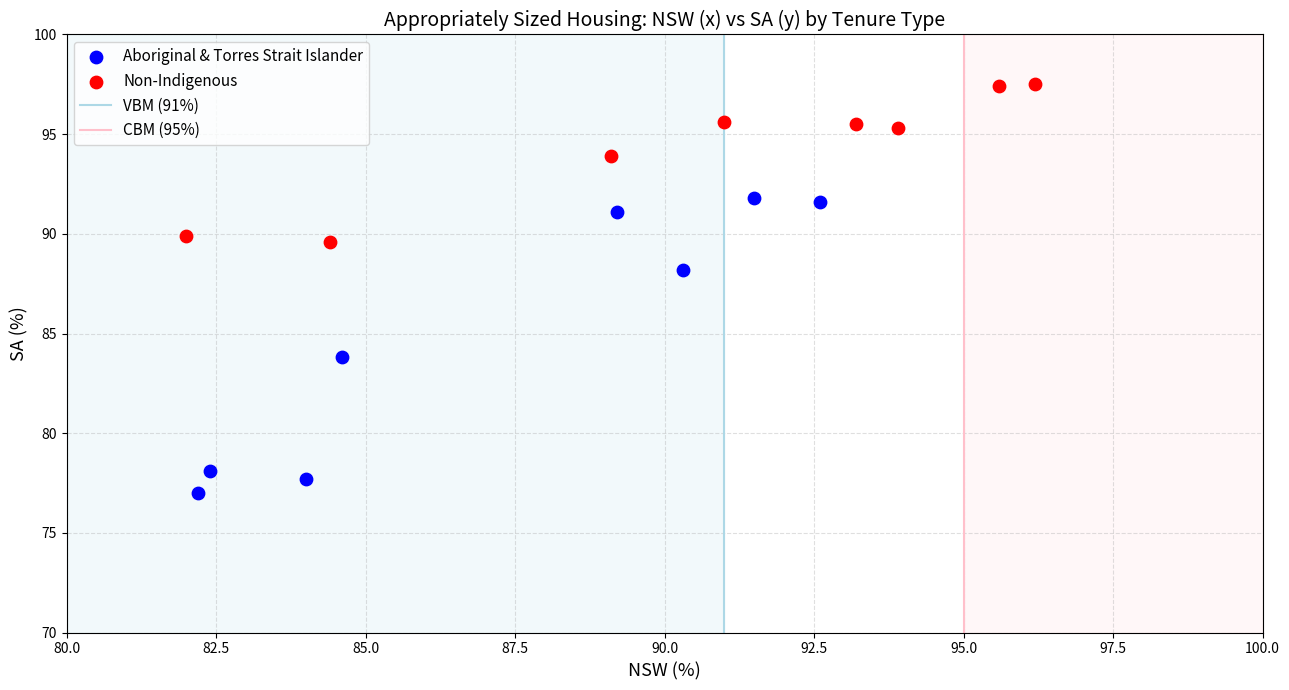

Which series has the largest Y range (max minus min)?

Aboriginal & Torres Strait Islander